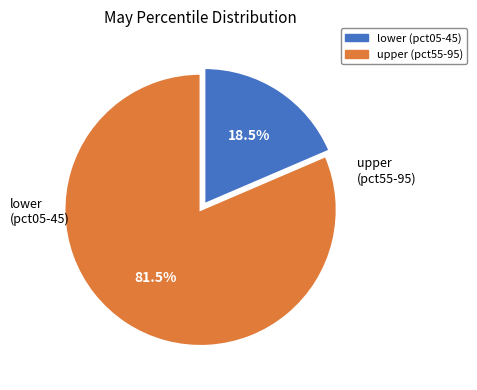

Does any single category account for the majority?

Yes